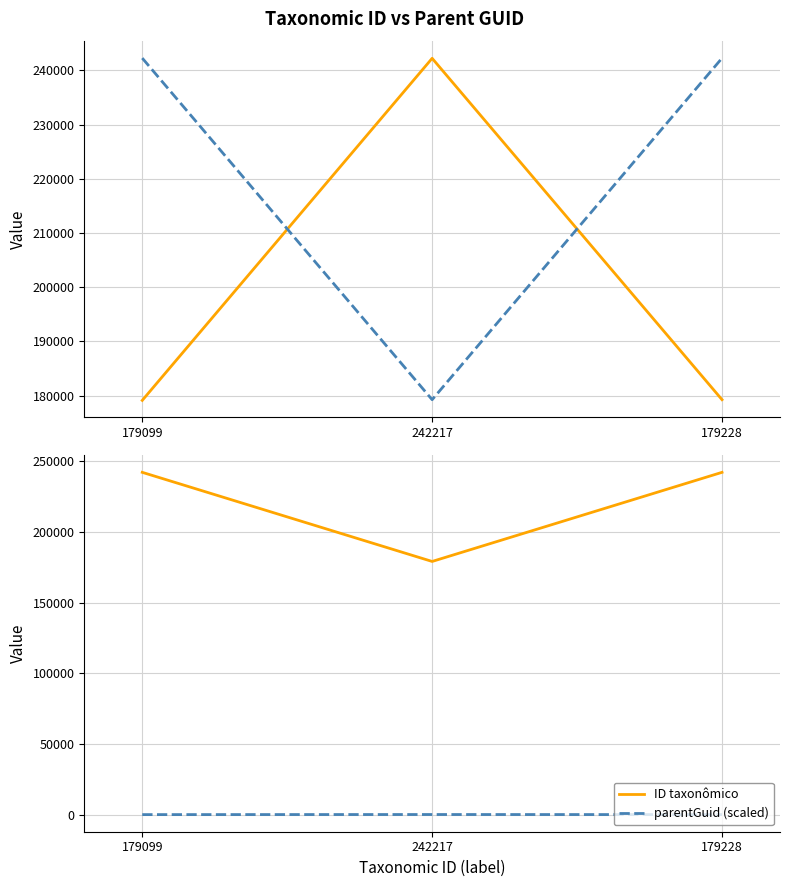

Is this an area chart (filled region under the line)?

No